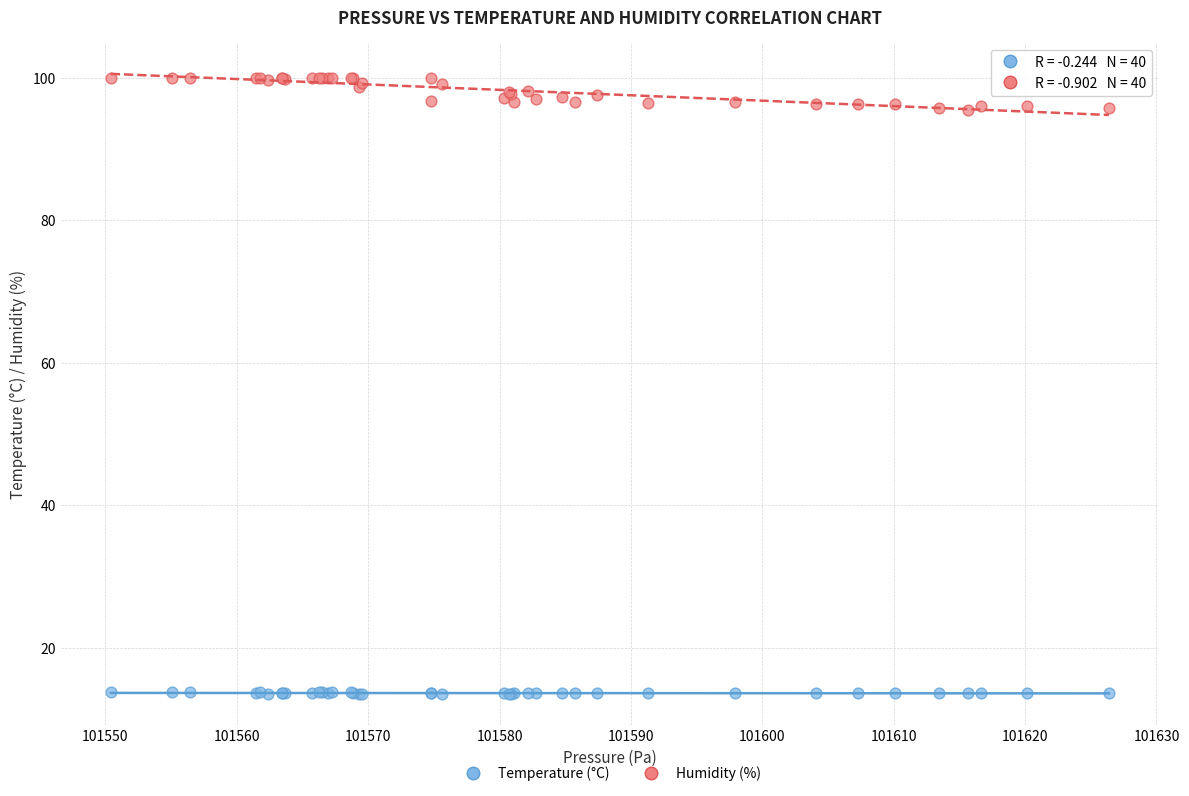

Which series reaches the minimum Y coordinate?

Temperature (°C)